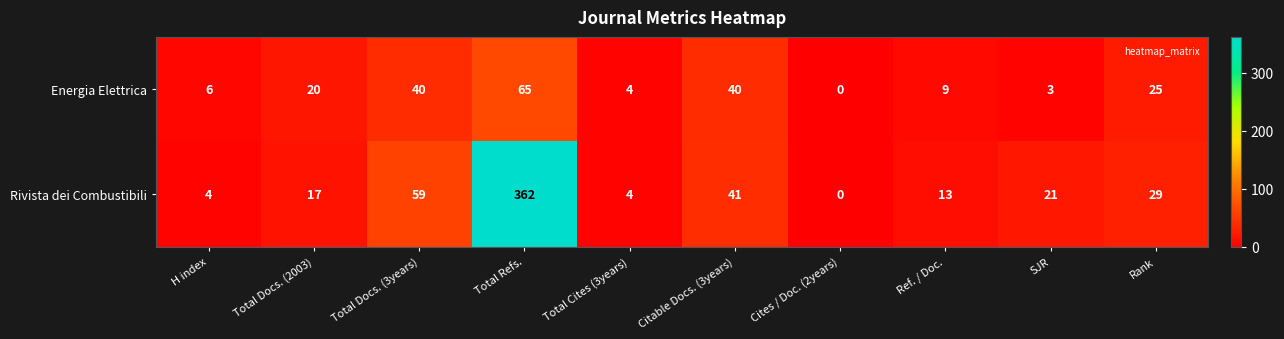

At which category does the chart reach its peak across all series?

Total Refs.